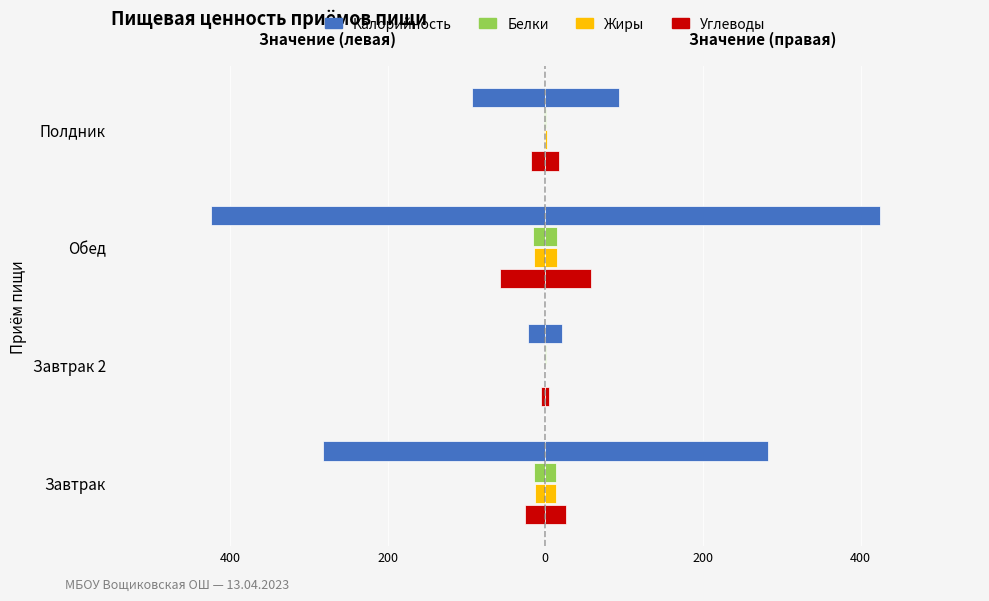

Are the bars grouped side by side (vs. stacked)?

Yes